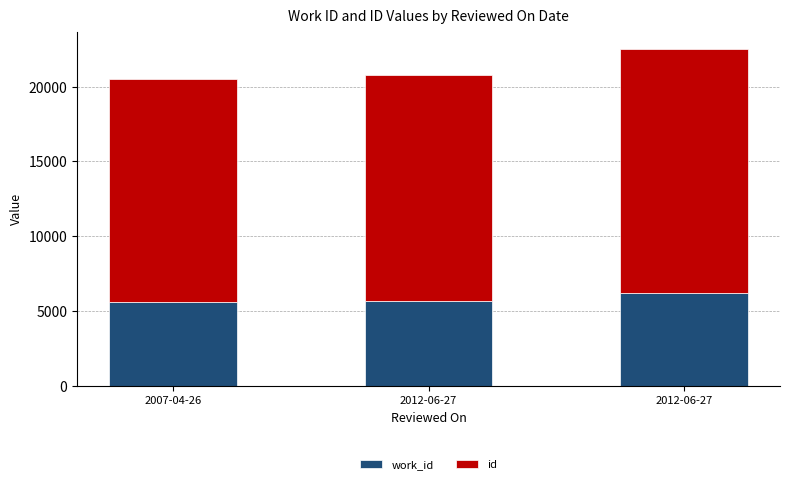

The work_id series shows 6183 at 2012-06-27. True or false?

True